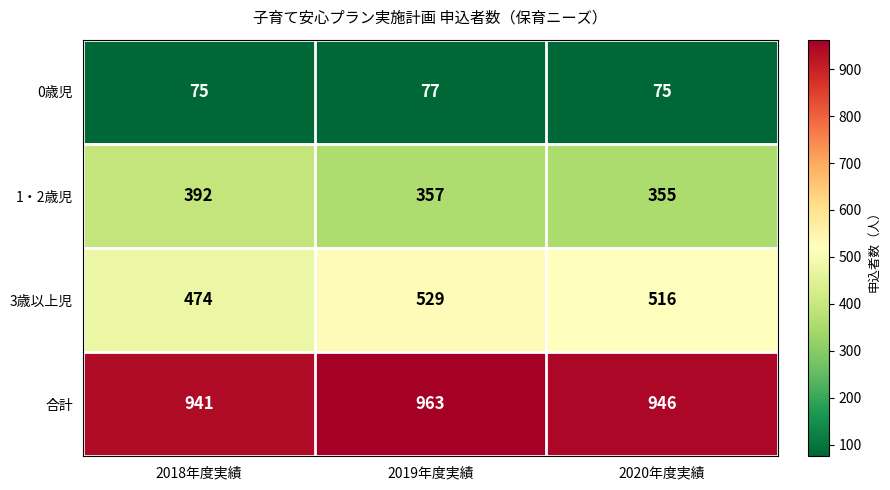

Which series changed the most between 2018年度実績 and 2019年度実績?

3歳以上児